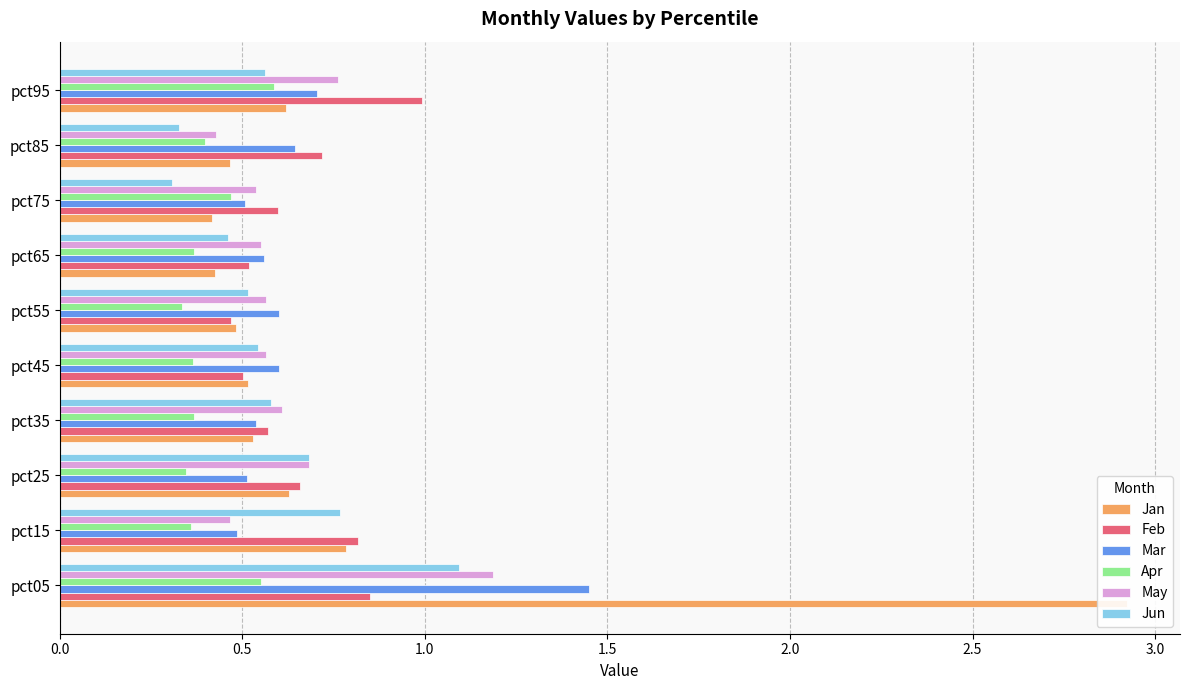

True or false: Jan has a value of 0.5 at pct85.

True